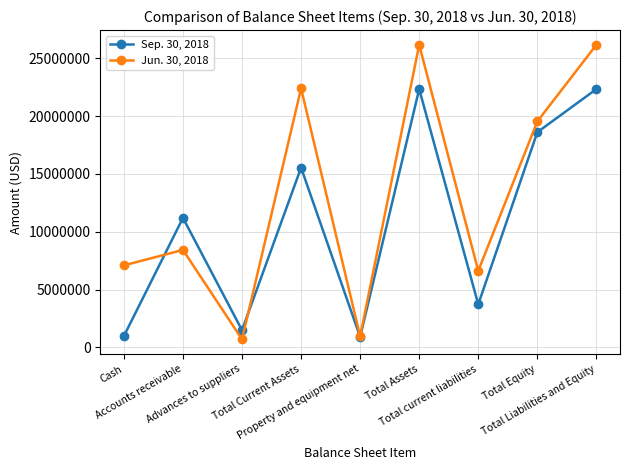

How many lines are shown in the chart?

2